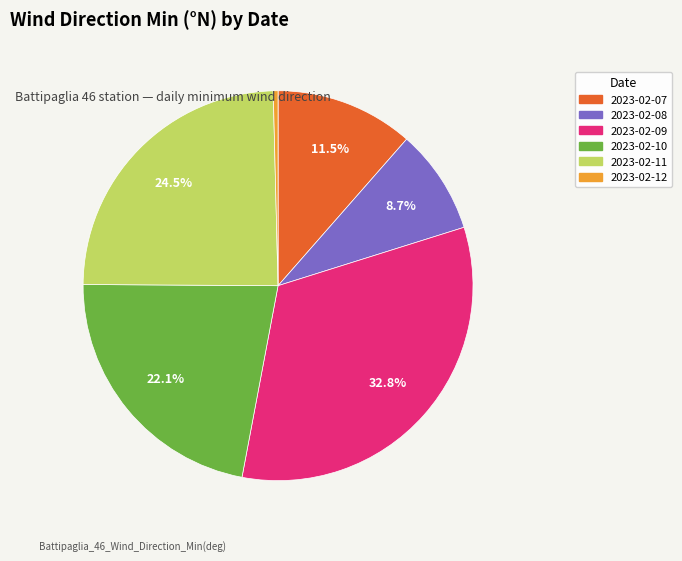

Is there any slice that represents more than half of the pie?

No